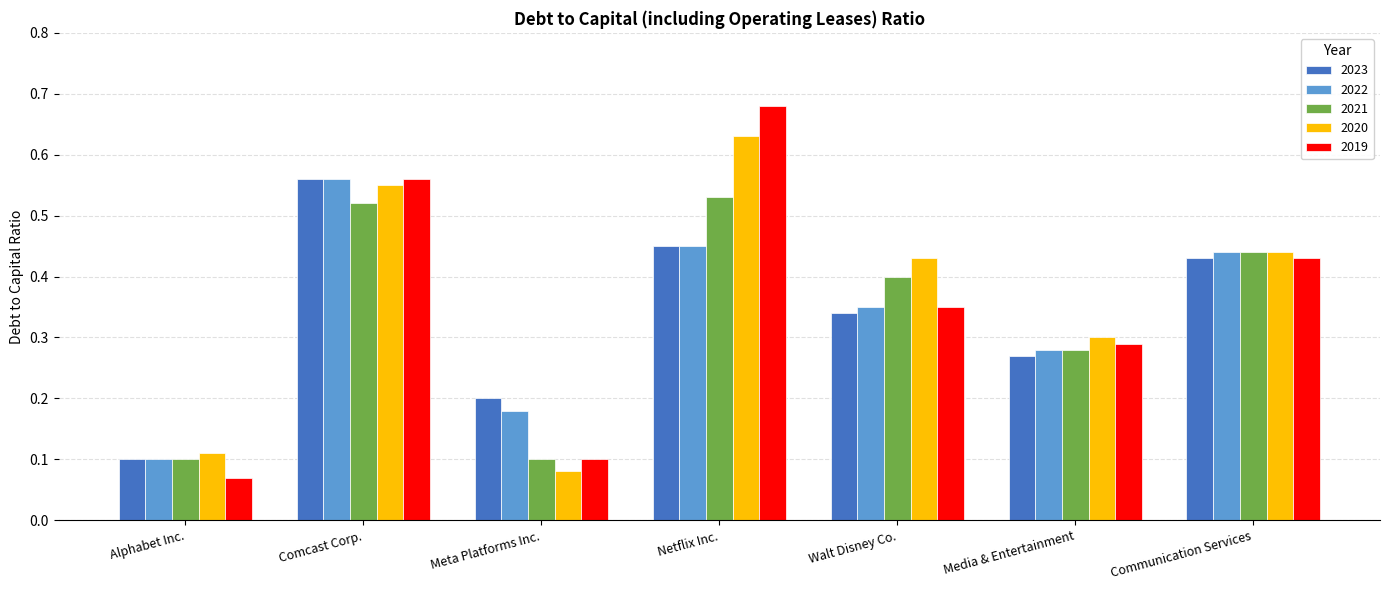

Which category has the highest value in the 2023 series?

Comcast Corp.